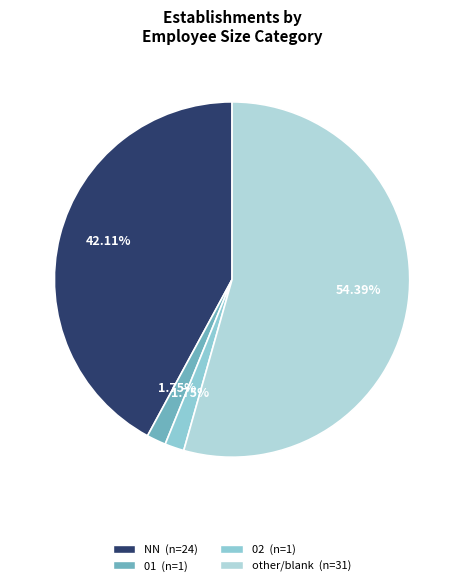

To the nearest percent, what is the average slice percentage?

25%